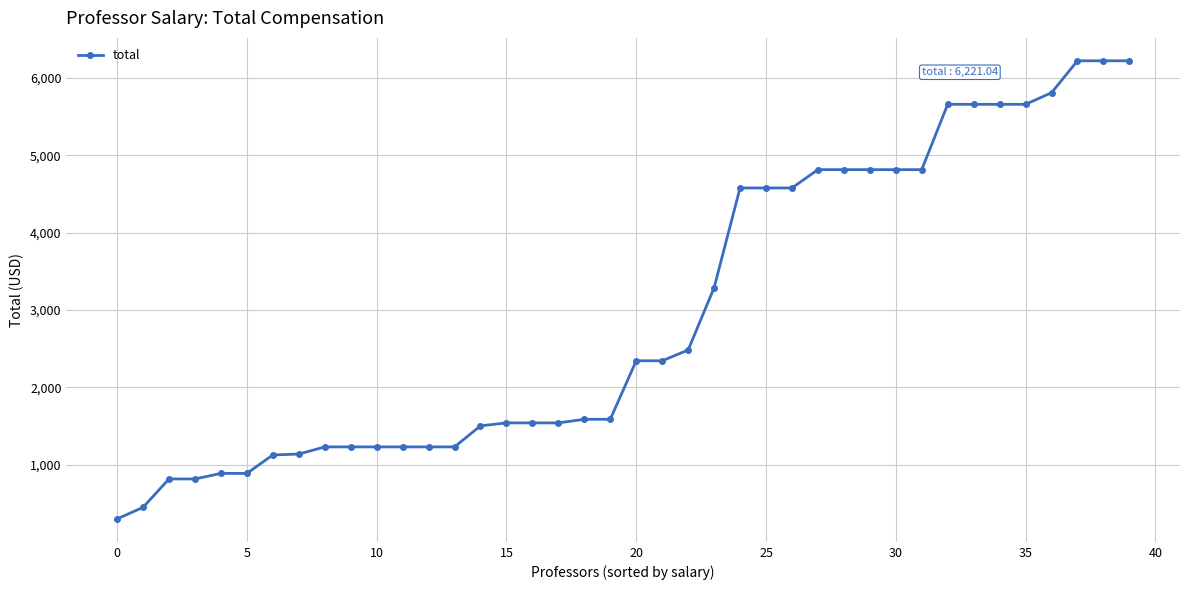

What is the difference between the maximum and second lowest values?

5771.0